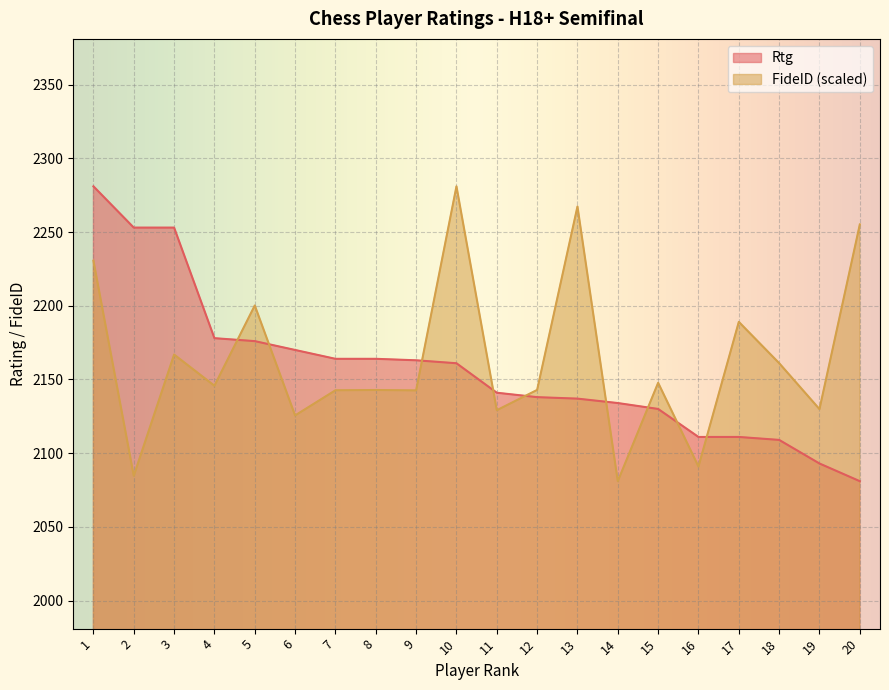

List the series in order of their overall mean, lowest first.

Rtg, FideID (scaled)